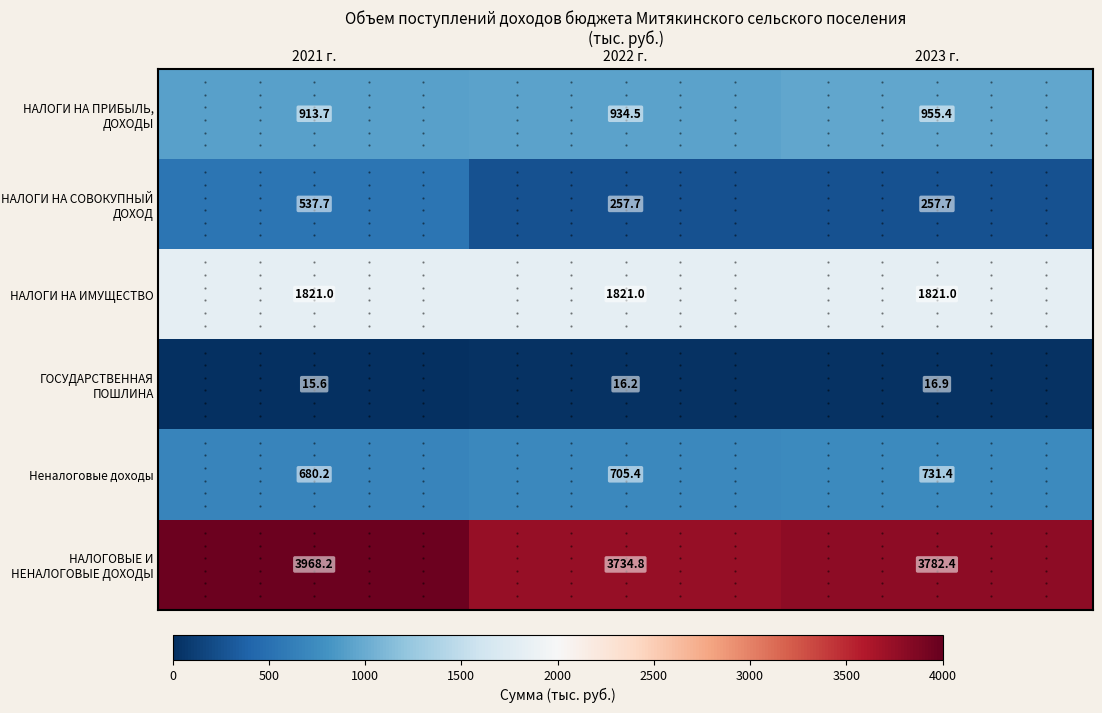

What is the spread (max minus min) of values at 2023 г.?

3765.5